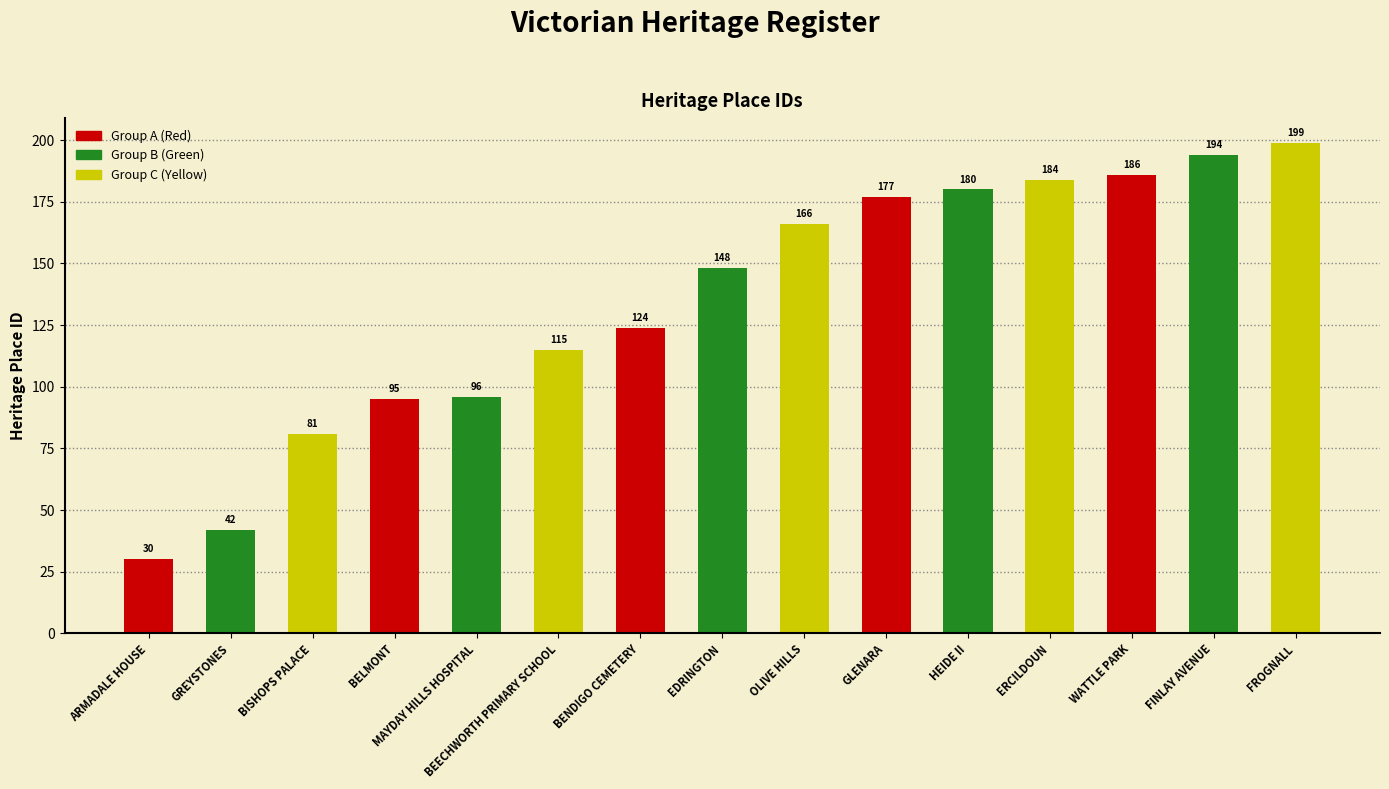

How many distinct data groups are displayed?

1